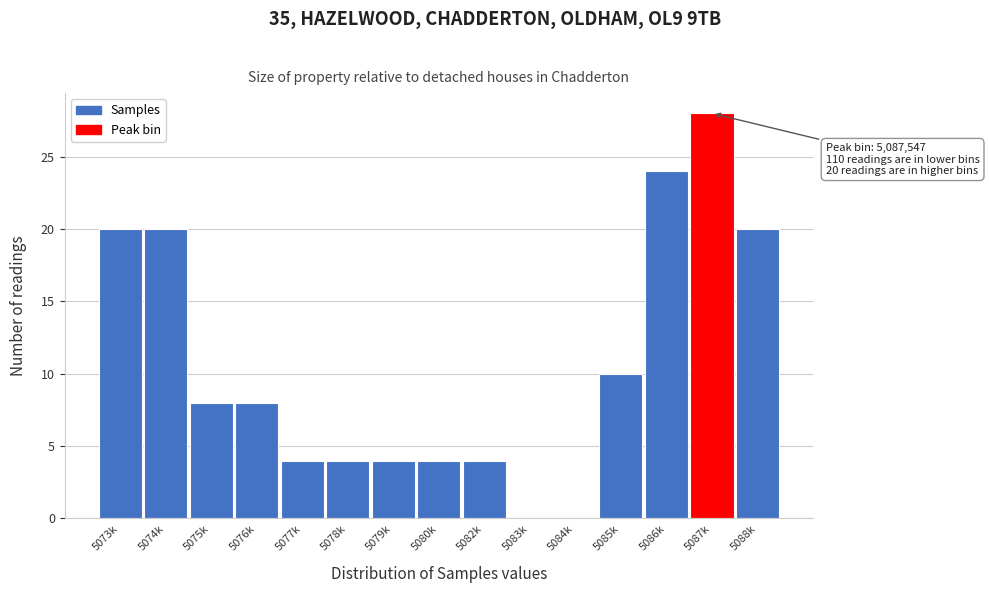

Reading left to right, list all the values displayed in this chart.

5073k=20	5074k=20	5075k=8	5076k=8	5077k=4	5078k=4	5079k=4	5080k=4	5082k=4	5083k=0	5084k=0	5085k=10	5086k=24	5087k=28	5088k=20